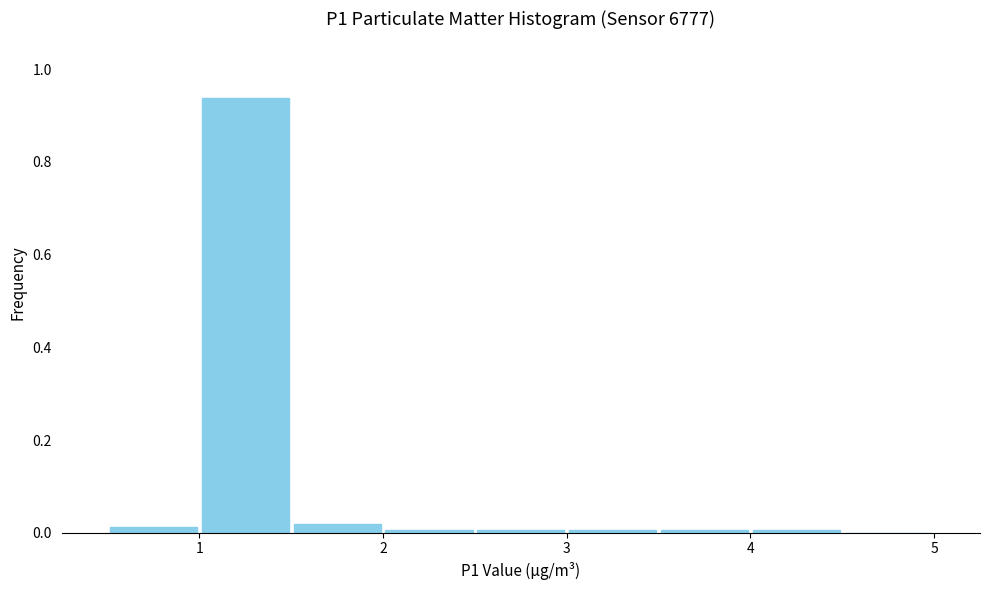

Which range on the x-axis has the tallest bar?

1.0 to 1.5